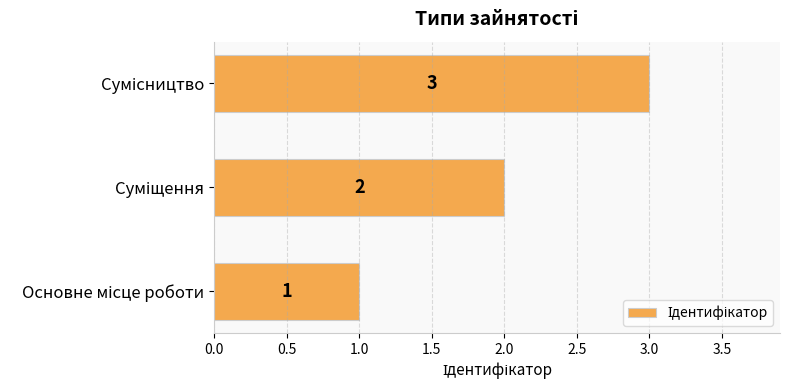

What is the sum of all values?

6